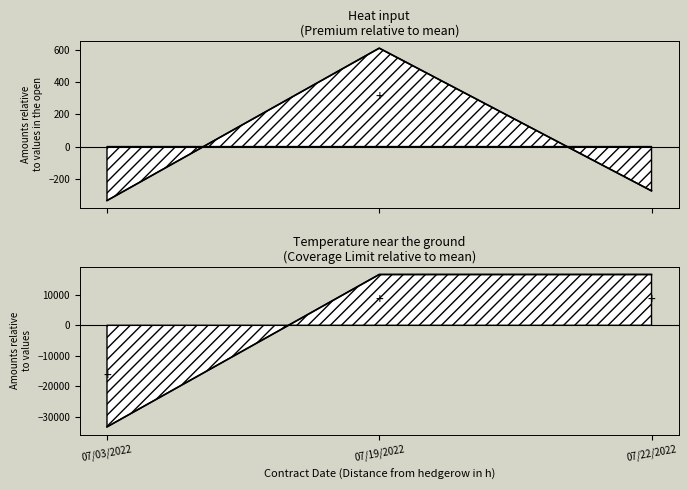

The Premium series shows 609.0 at 07/19/2022. True or false?

True